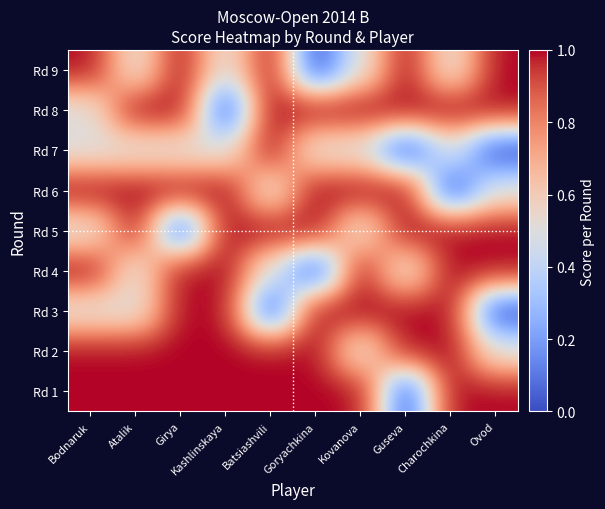

Reading right to left, what are all the values shown in this chart?

Rd 1: Ovod=1.0	Charochkina=1.0	Guseva=0.0	Kovanova=1.0	Goryachkina=1.0	Batsiashvili=1.0	Kashlinskaya=1.0	Girya=1.0	Atalik=1.0	Bodnaruk=1.0
Rd 2: Ovod=0.5	Charochkina=1.0	Guseva=1.0	Kovanova=0.5	Goryachkina=1.0	Batsiashvili=1.0	Kashlinskaya=1.0	Girya=1.0	Atalik=1.0	Bodnaruk=1.0
Rd 3: Ovod=0.0	Charochkina=1.0	Guseva=1.0	Kovanova=1.0	Goryachkina=1.0	Batsiashvili=0.0	Kashlinskaya=1.0	Girya=1.0	Atalik=0.5	Bodnaruk=0.5
Rd 4: Ovod=1.0	Charochkina=1.0	Guseva=0.5	Kovanova=1.0	Goryachkina=0.0	Batsiashvili=0.5	Kashlinskaya=1.0	Girya=1.0	Atalik=0.5	Bodnaruk=1.0
Rd 5: Ovod=1.0	Charochkina=1.0	Guseva=1.0	Kovanova=0.5	Goryachkina=1.0	Batsiashvili=1.0	Kashlinskaya=1.0	Girya=0.0	Atalik=1.0	Bodnaruk=0.5
Rd 6: Ovod=0.5	Charochkina=0.0	Guseva=1.0	Kovanova=1.0	Goryachkina=1.0	Batsiashvili=0.5	Kashlinskaya=1.0	Girya=1.0	Atalik=1.0	Bodnaruk=1.0
Rd 7: Ovod=0.0	Charochkina=0.5	Guseva=0.0	Kovanova=0.5	Goryachkina=0.5	Batsiashvili=1.0	Kashlinskaya=0.5	Girya=0.5	Atalik=0.5	Bodnaruk=0.5
Rd 8: Ovod=1.0	Charochkina=1.0	Guseva=1.0	Kovanova=1.0	Goryachkina=1.0	Batsiashvili=1.0	Kashlinskaya=0.0	Girya=1.0	Atalik=1.0	Bodnaruk=0.5
Rd 9: Ovod=1.0	Charochkina=0.5	Guseva=1.0	Kovanova=0.5	Goryachkina=0.0	Batsiashvili=1.0	Kashlinskaya=0.5	Girya=1.0	Atalik=0.5	Bodnaruk=1.0